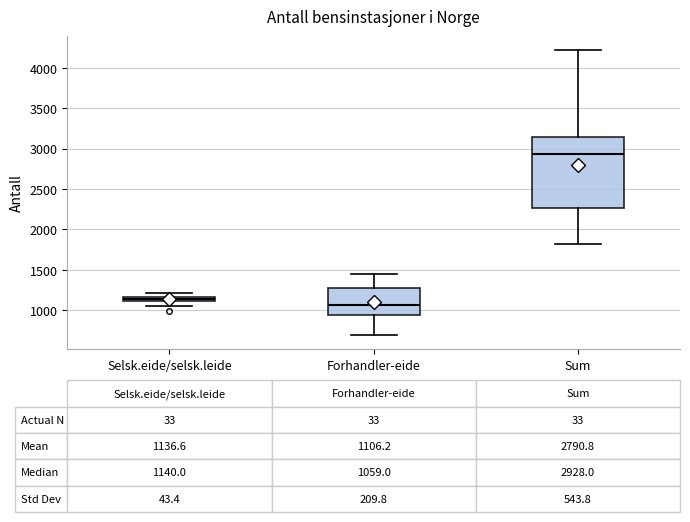

Which box is the tallest, from its lower edge to its upper edge?

Sum